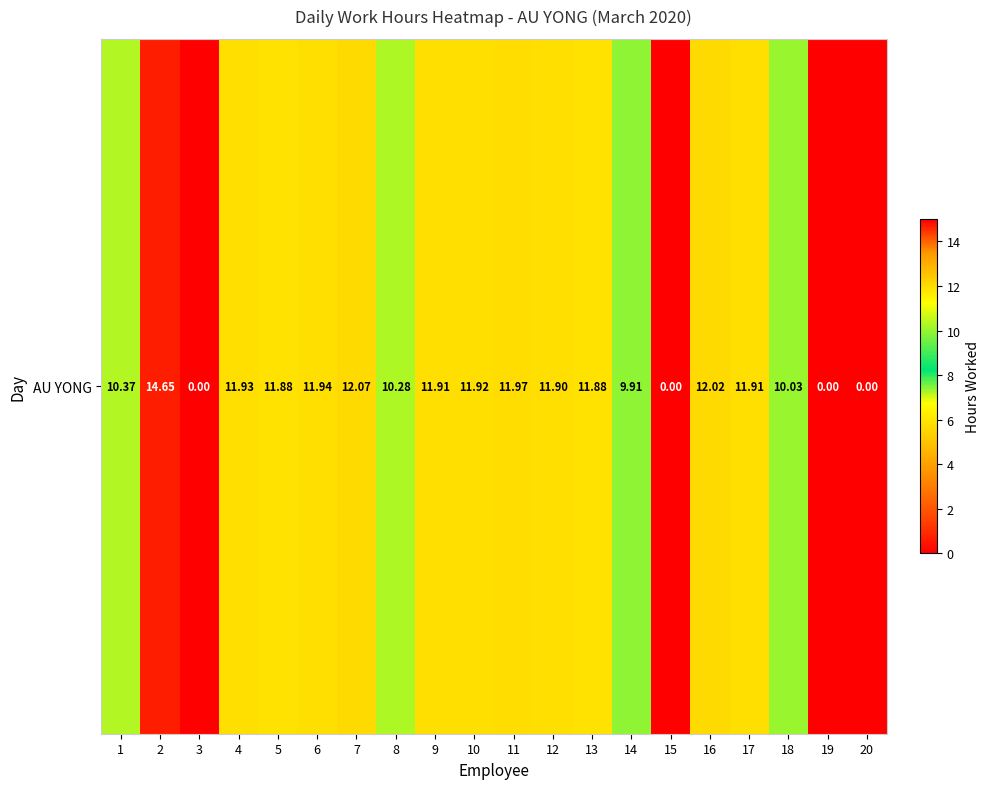

The value at 13 is 11.9. True or false?

True